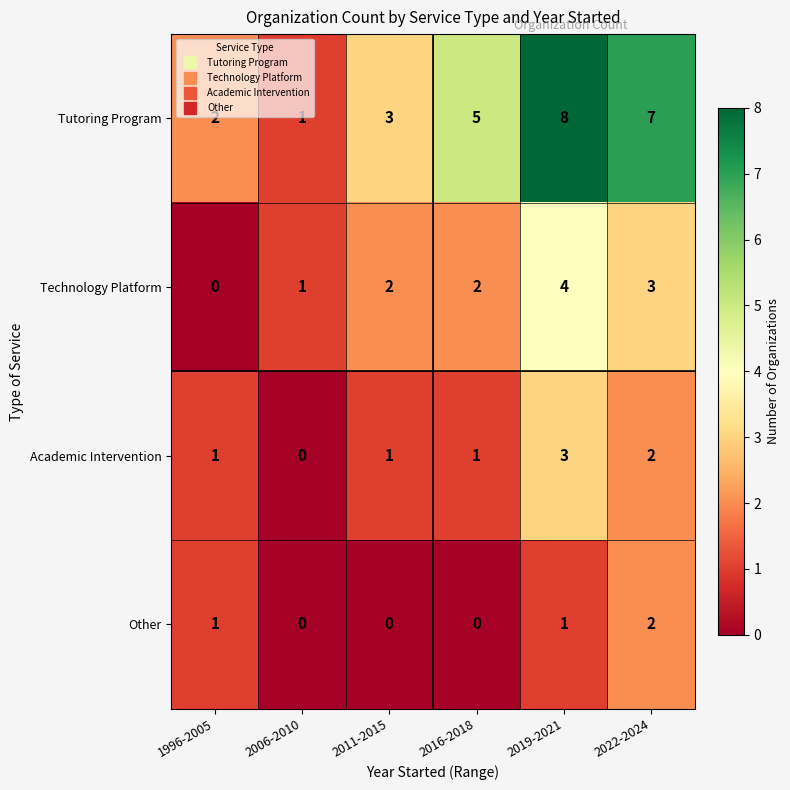

Is it true that Tutoring Program equals 2 at 2011-2015?

False